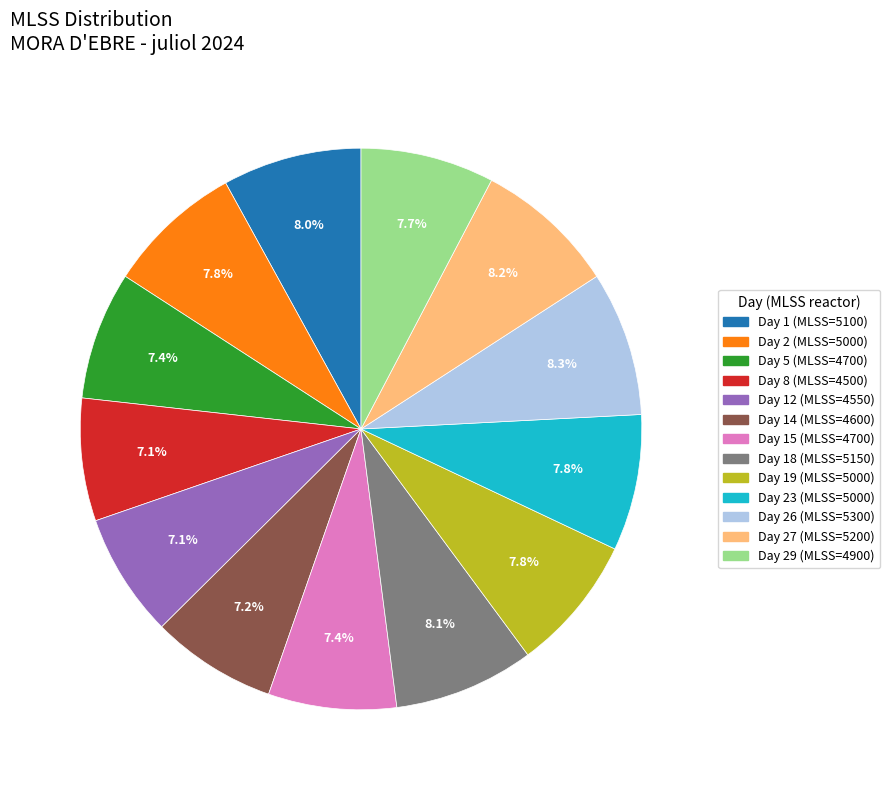

Is there any slice that represents more than half of the pie?

No